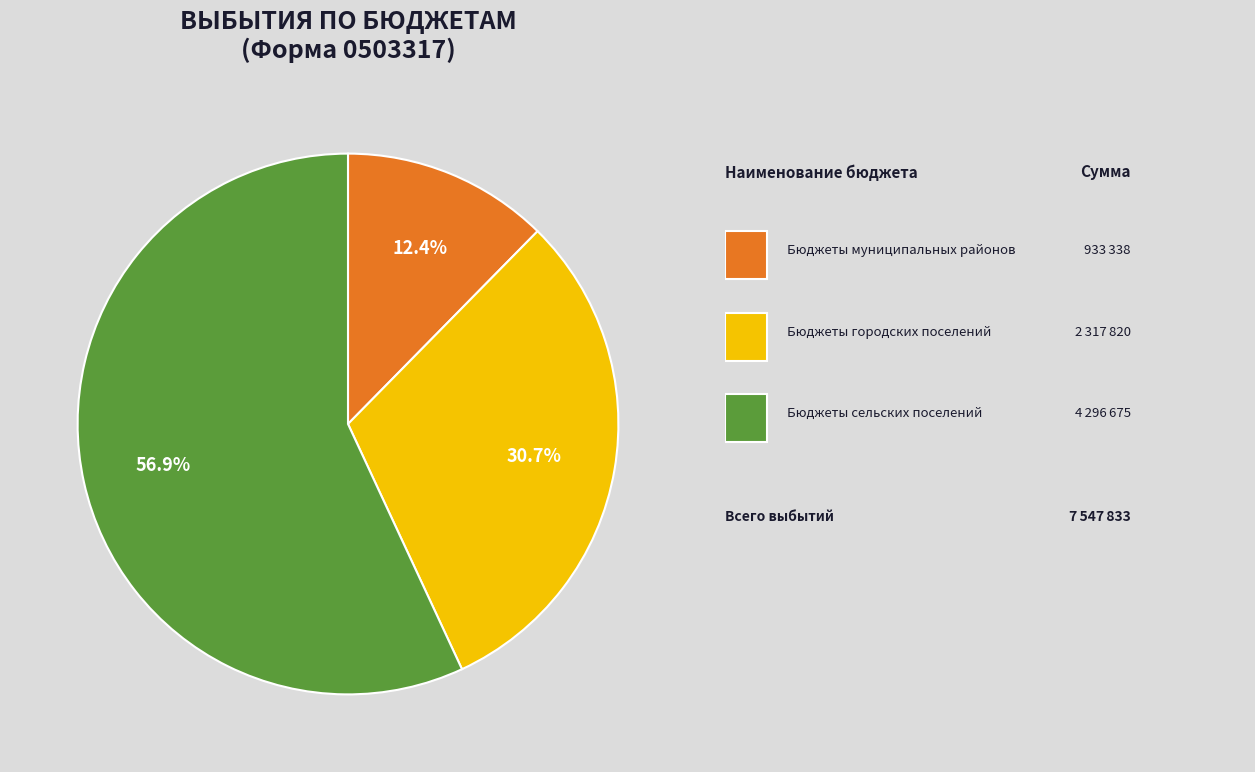

Does any single category account for the majority?

Yes